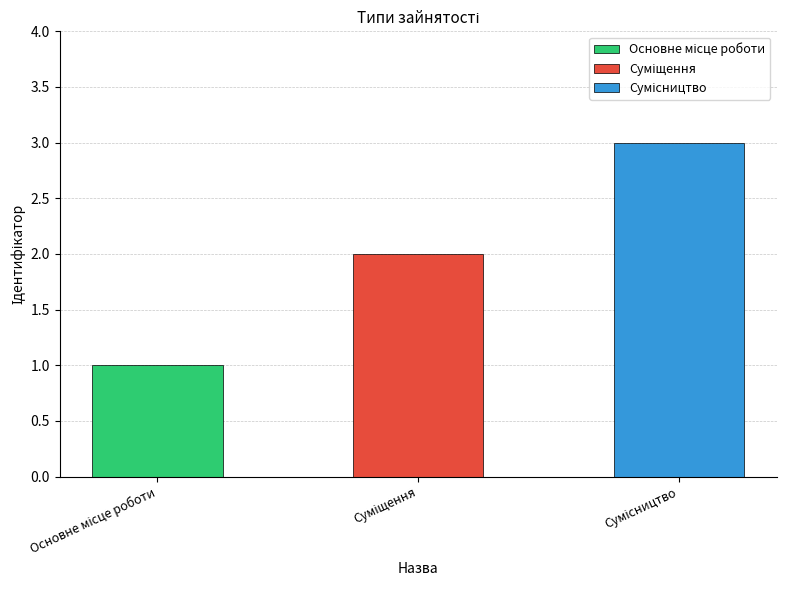

What is the difference between the values at Суміщення and Сумісництво?

1